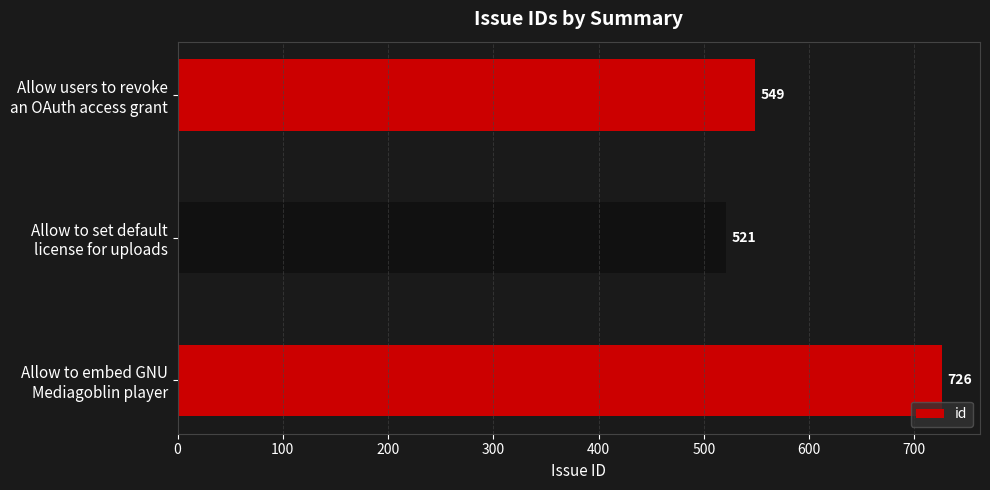

Count the number of categories in the chart.

3